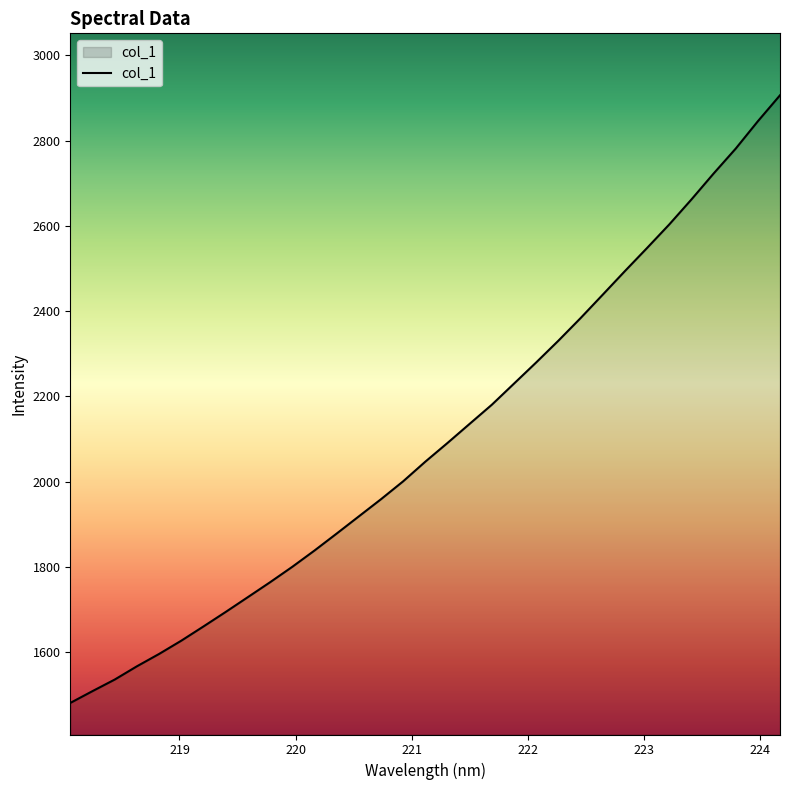

What is the maximum value shown in the chart?

2906.6